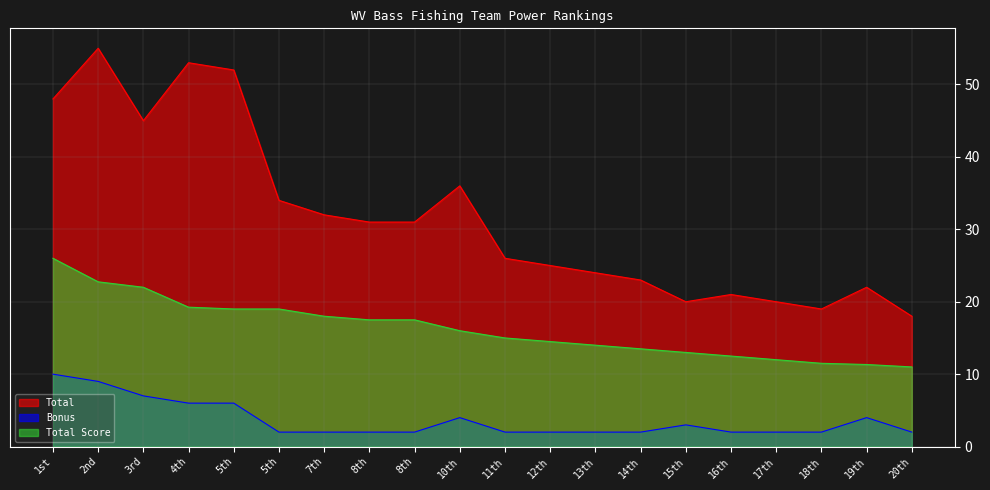

The value of Total at 14th is 14.9. True or false?

False